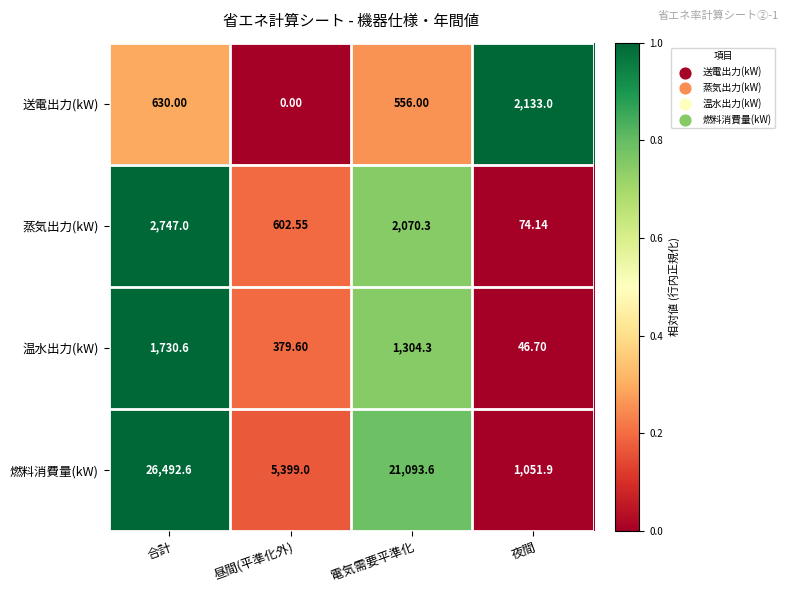

Which series has the largest range (max minus min)?

燃料消費量(kW)